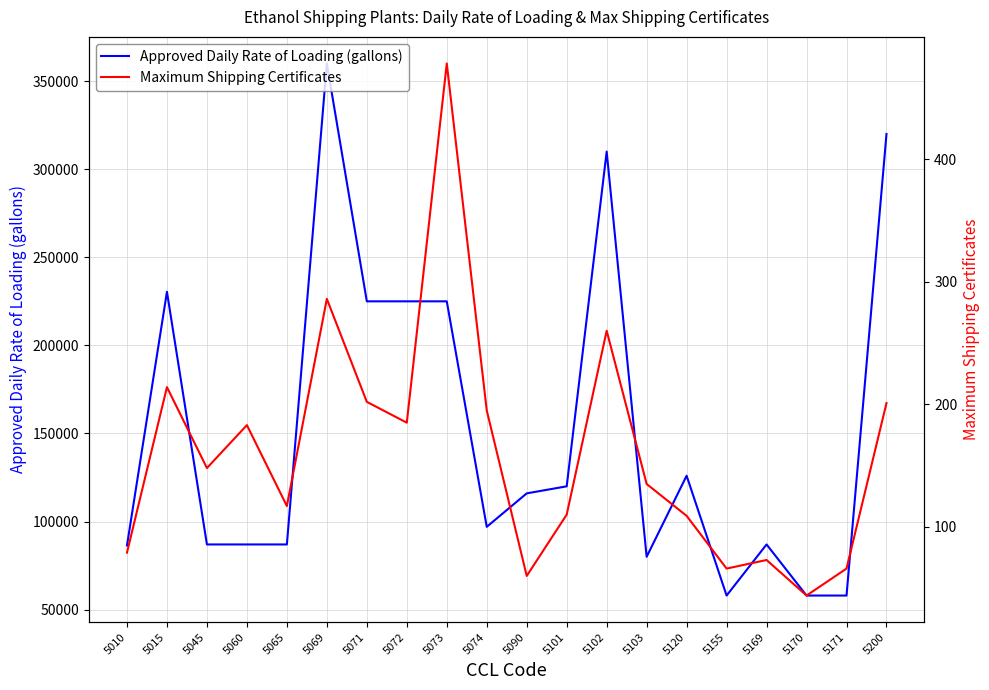

Rank the series at 5090 from highest to lowest value.

Approved Daily Rate of Loading (gallons), Maximum Shipping Certificates